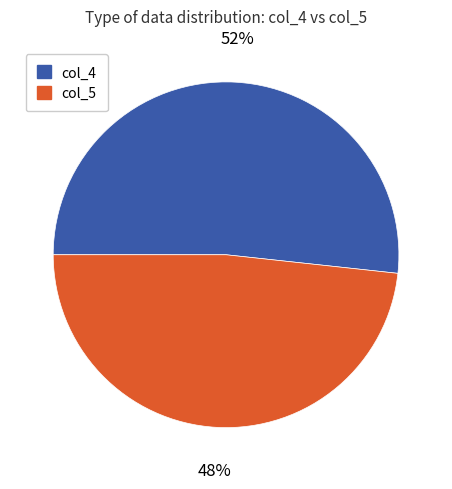

To the nearest percent, what is the combined percentage of col_5 and col_4?

100%